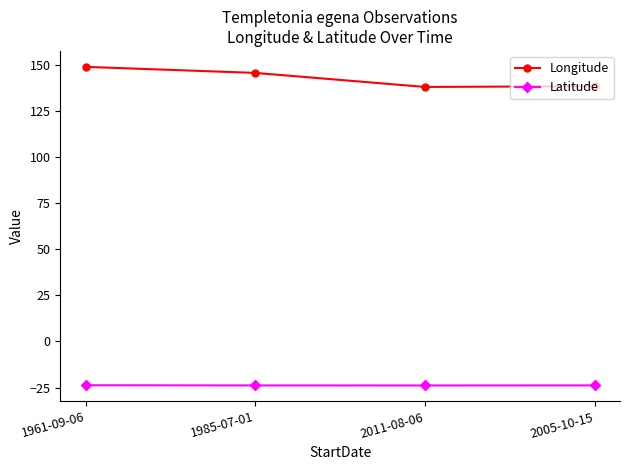

Rank the series by their maximum value, from lowest to highest.

Latitude, Longitude